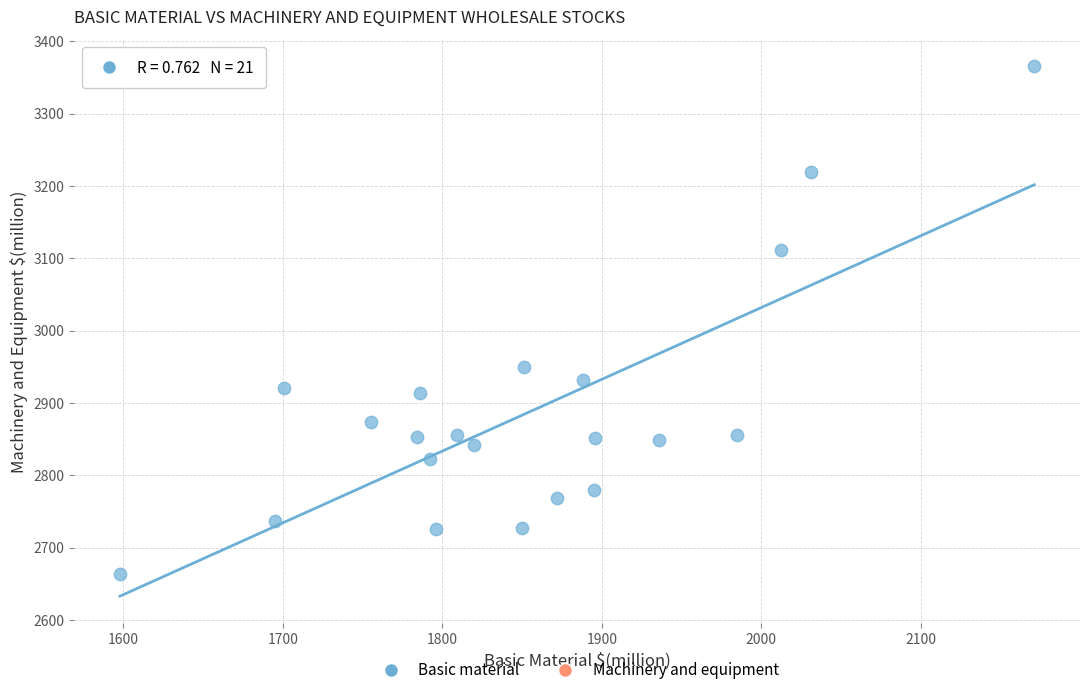

What is the range of X values (max minus min)?

573